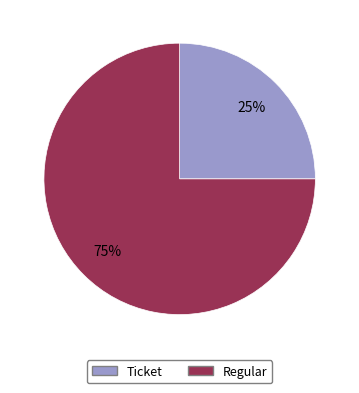

True or false: Ticket accounts for 25% of the total.

True